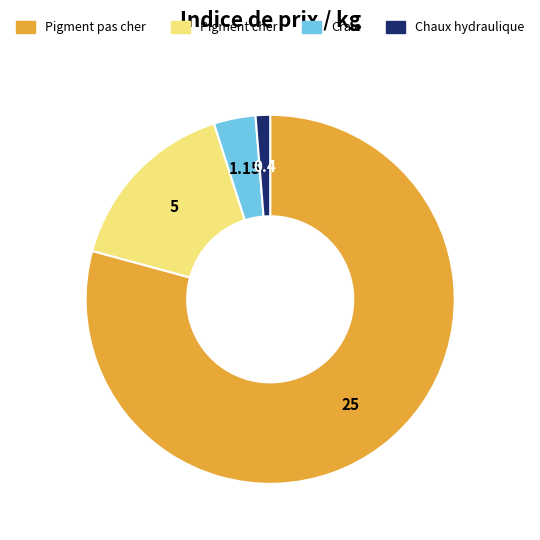

What is the majority slice?

Pigment pas cher